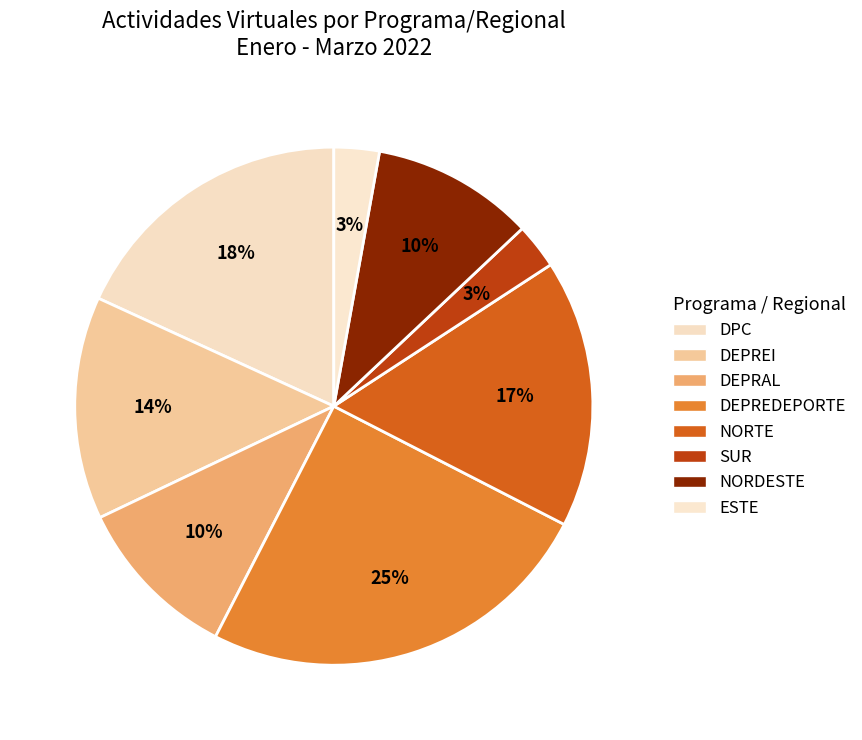

Count the number of slices in the pie.

8